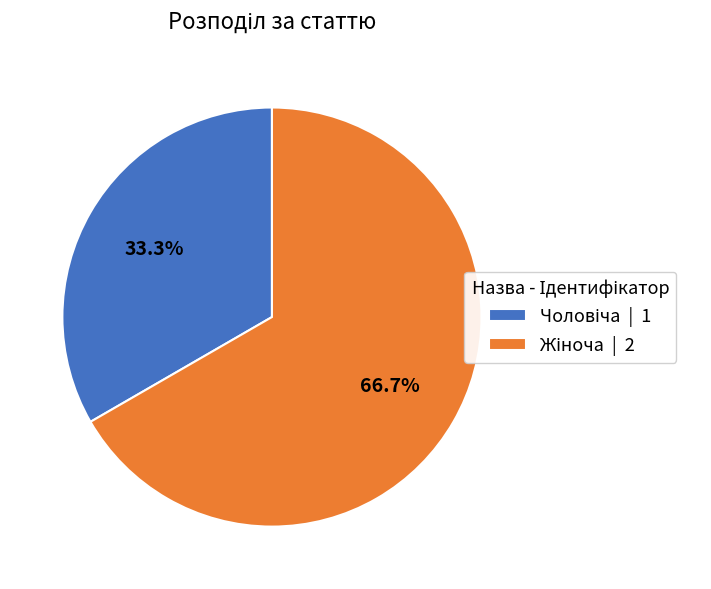

How many segments does this pie chart have?

2